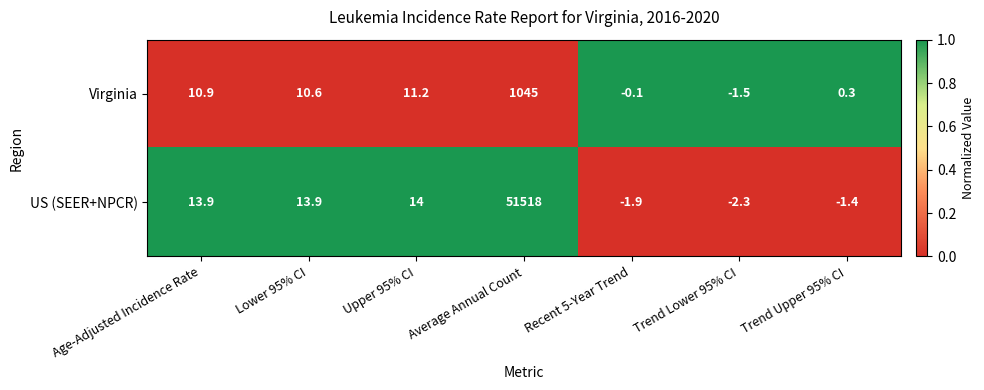

What is the average value of the Virginia series?

153.8